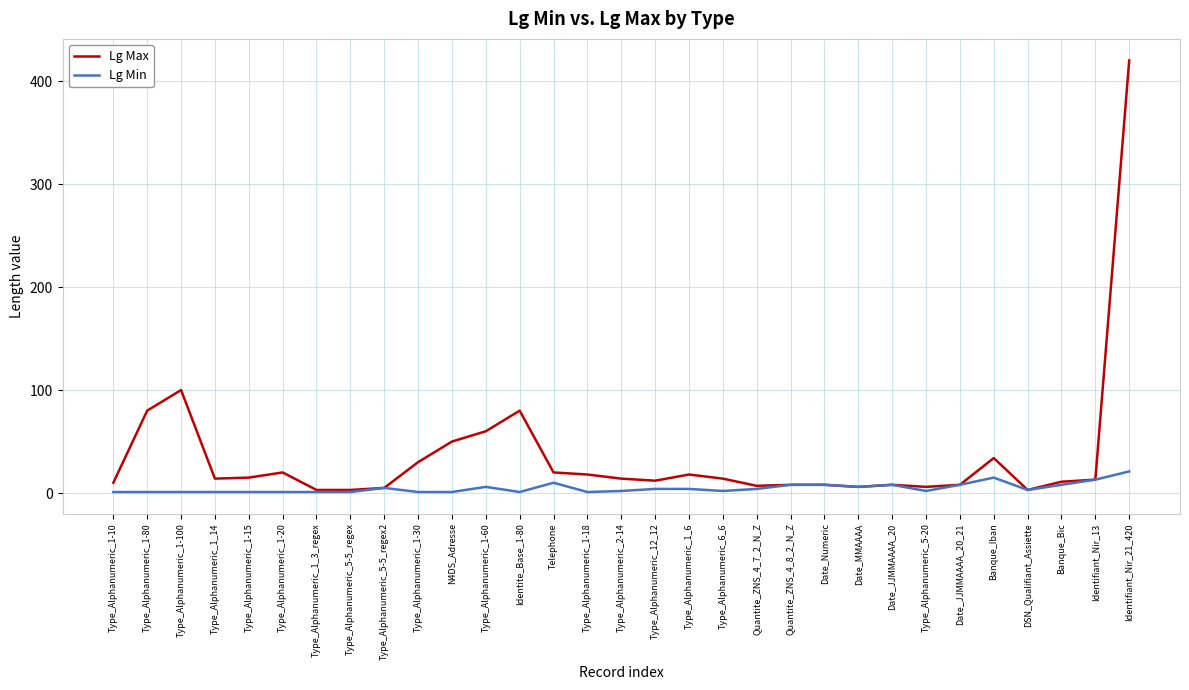

List the series in order of their peak value, highest first.

Lg Max, Lg Min